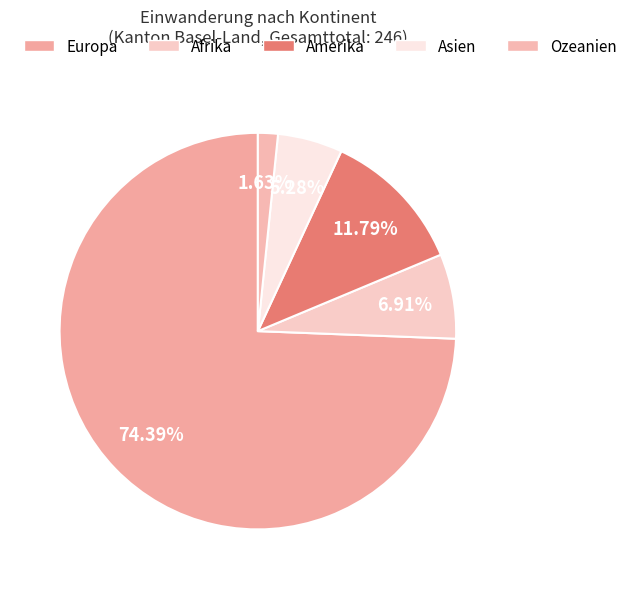

To the nearest percent, what is the difference between the largest and smallest slice percentages?

73%